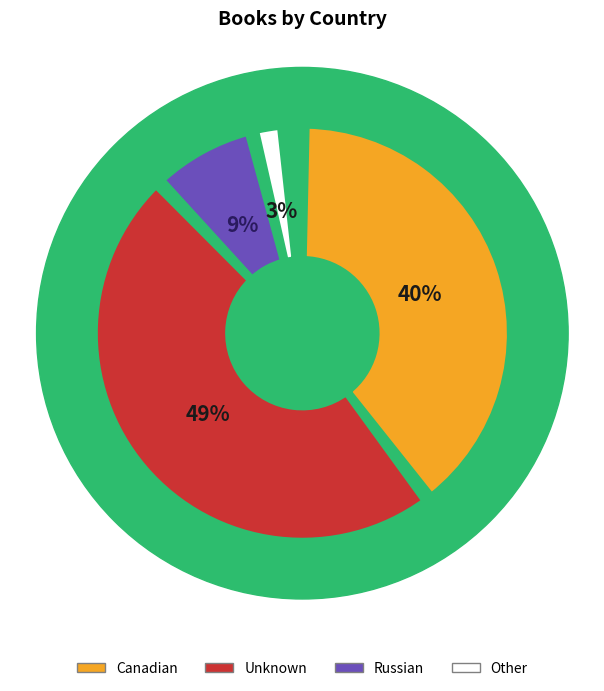

Is Russian the majority of the pie?

No